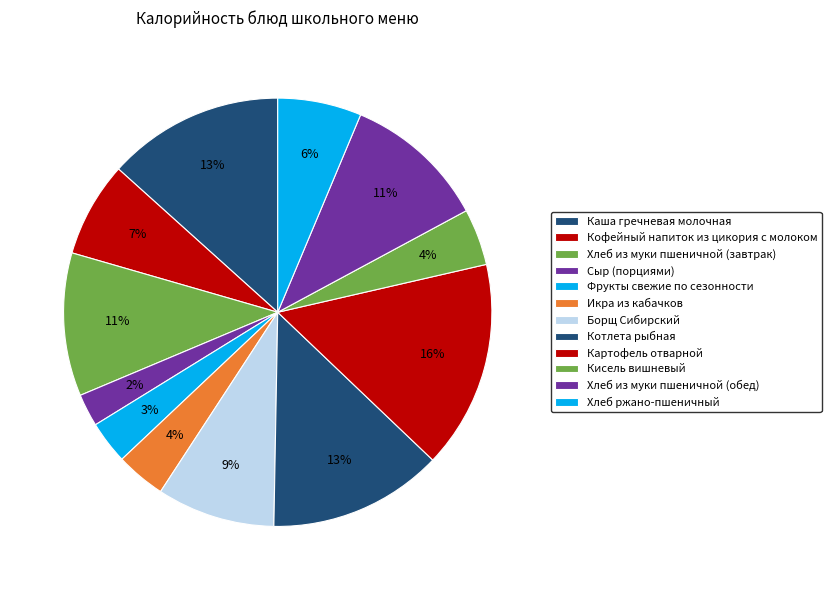

True or false: Кисель вишневый accounts for 4% of the total.

True